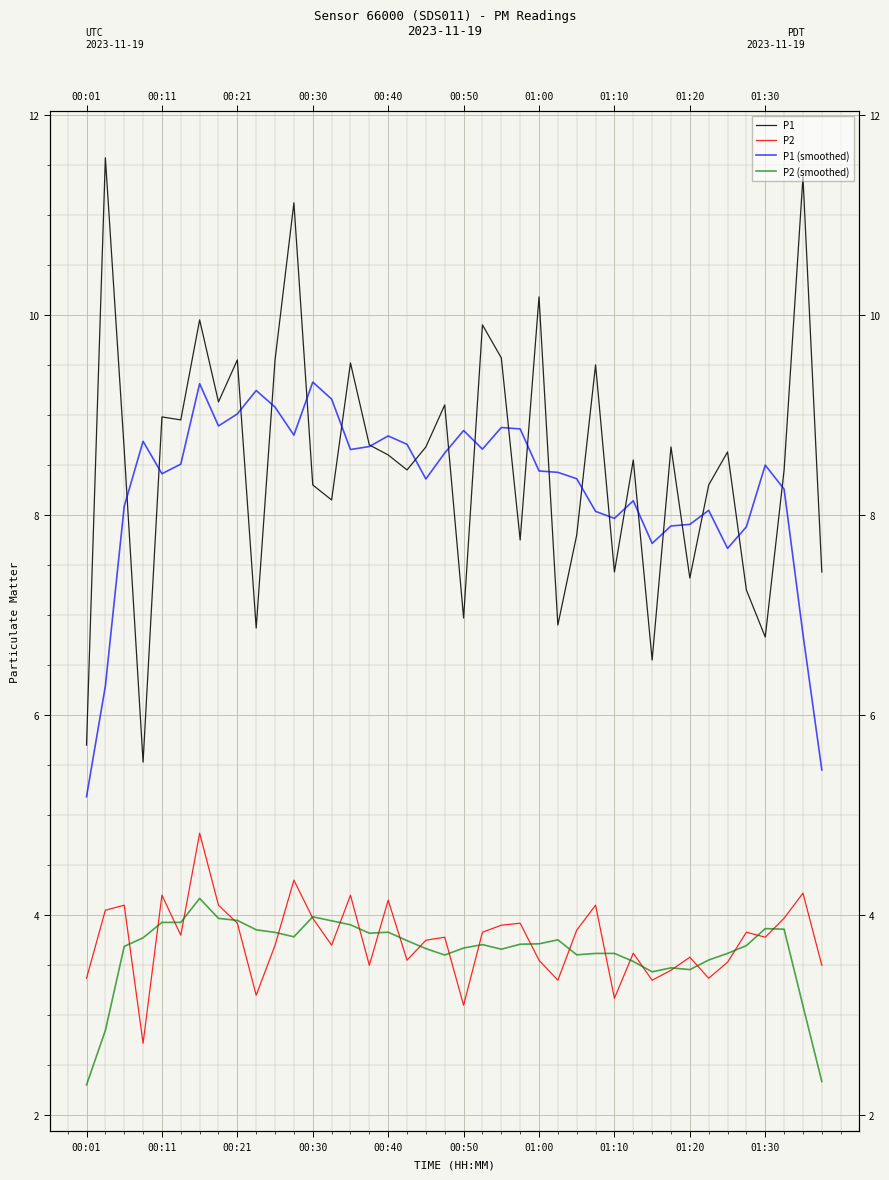

What is the value of the P1 point at the 30th from the left?

8.6